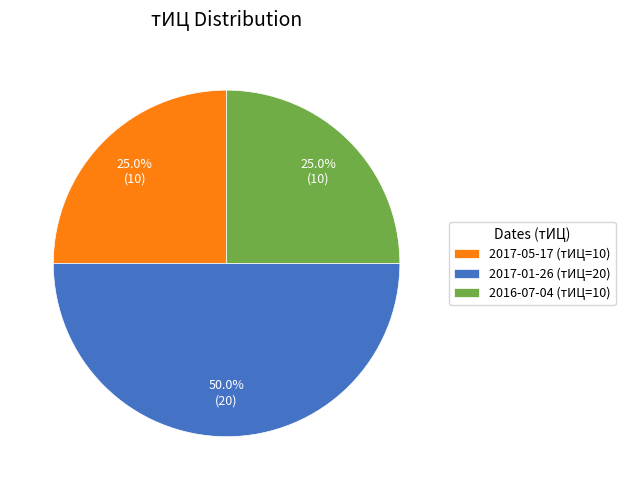

Is the sum of 2017-01-26 (тИЦ=20) and 2016-07-04 (тИЦ=10) greater than half?

Yes